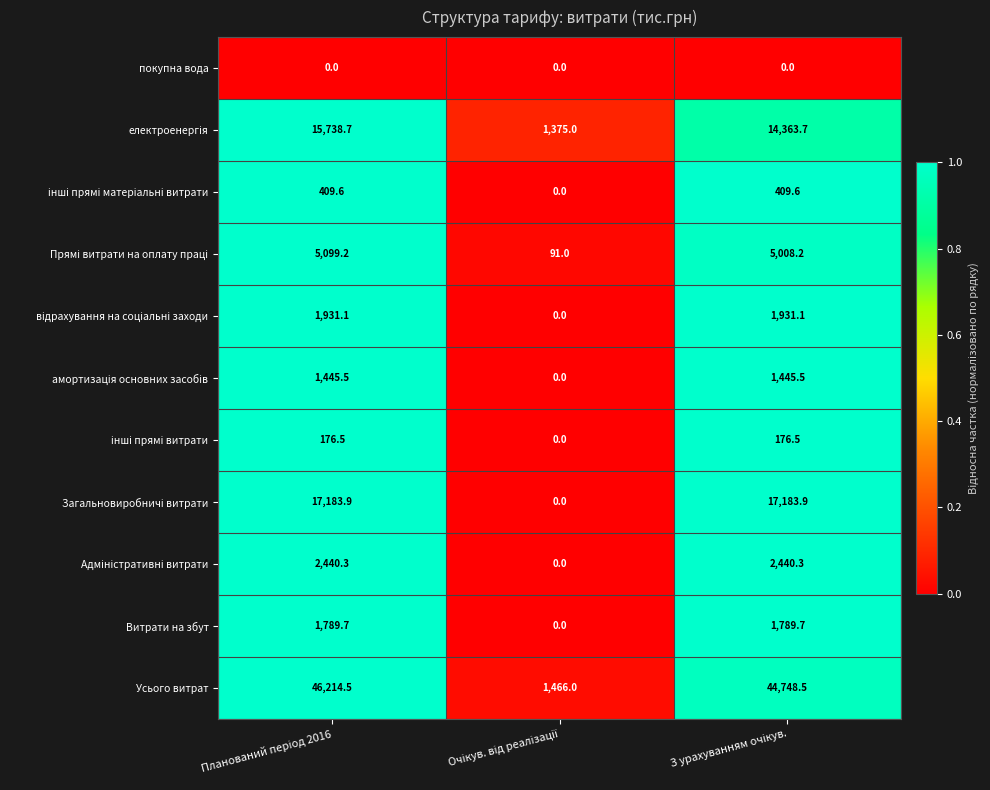

Which series has the largest range (max minus min)?

Усього витрат